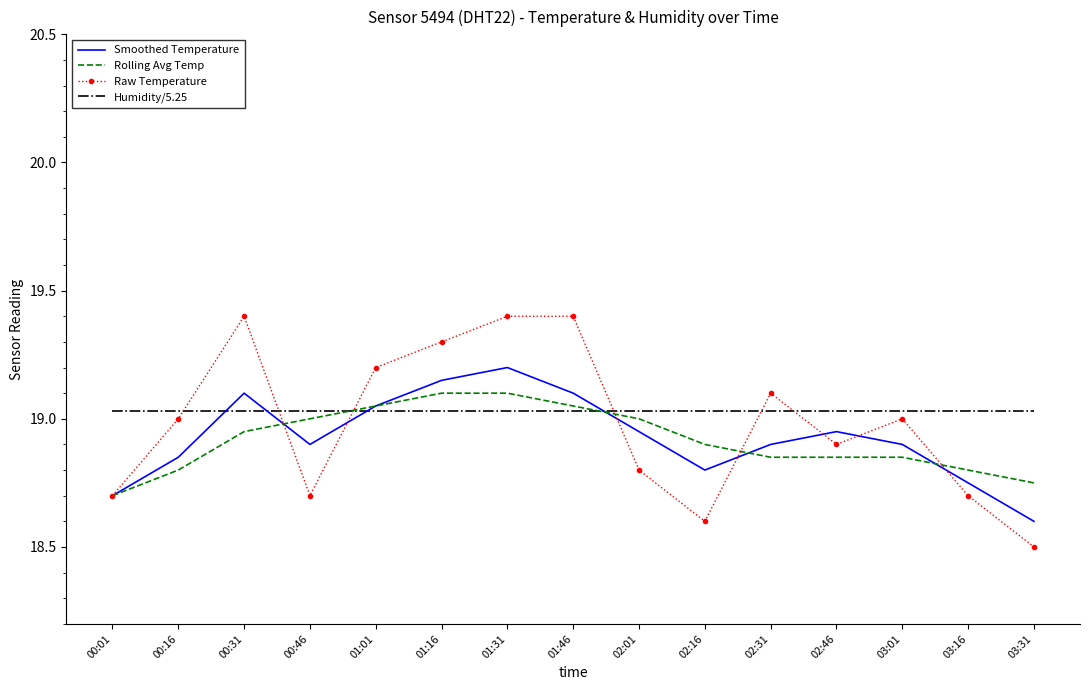

At which label is Raw Temperature closest to 18?

03:31